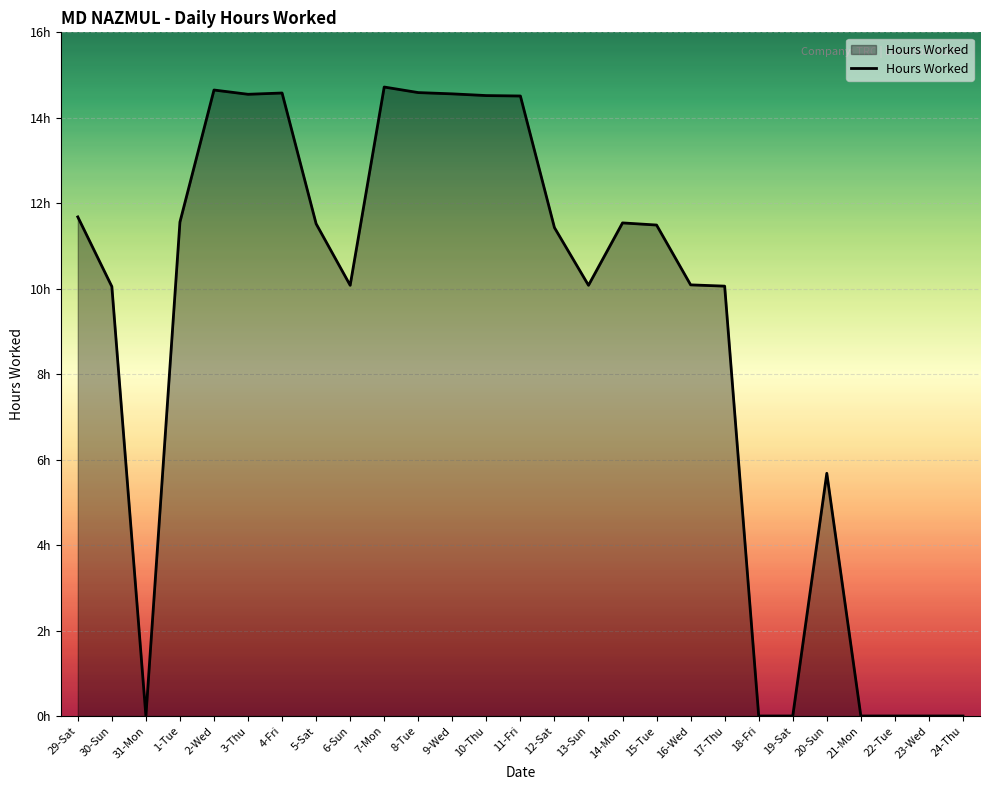

What is the label of the 14th point from the left?

11-Fri